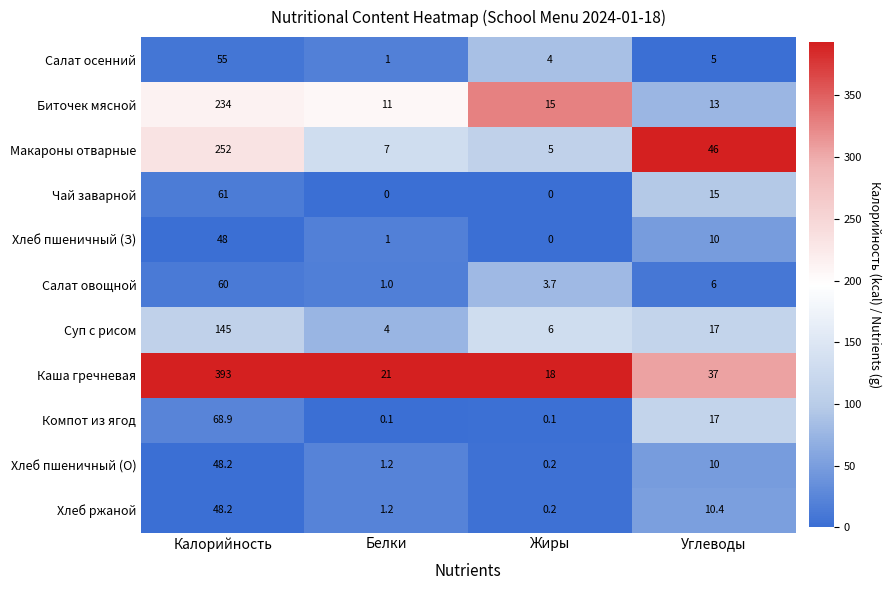

At how many categories does at least one series exceed 0?

4